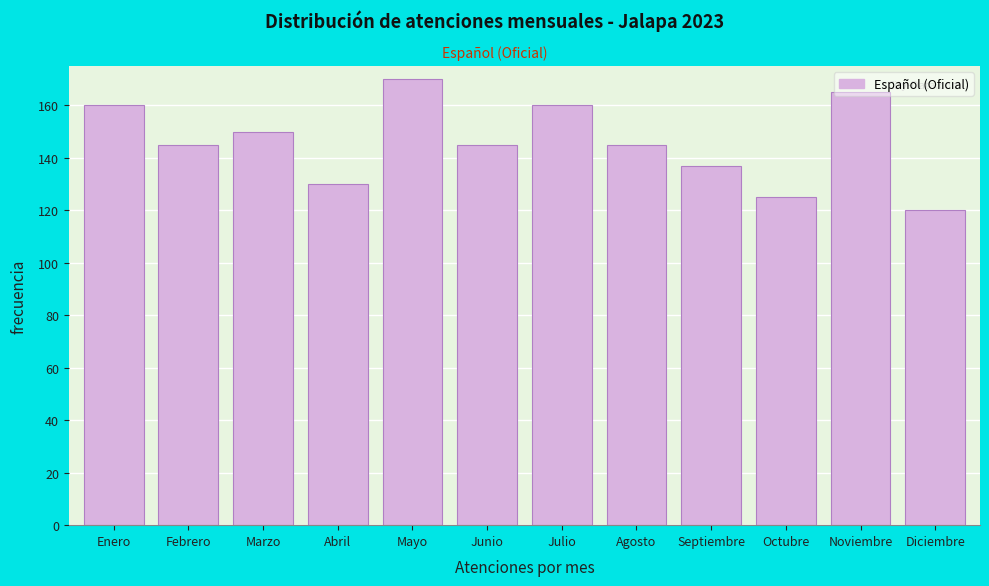

What value does the data have at Mayo, to the nearest 5?

170